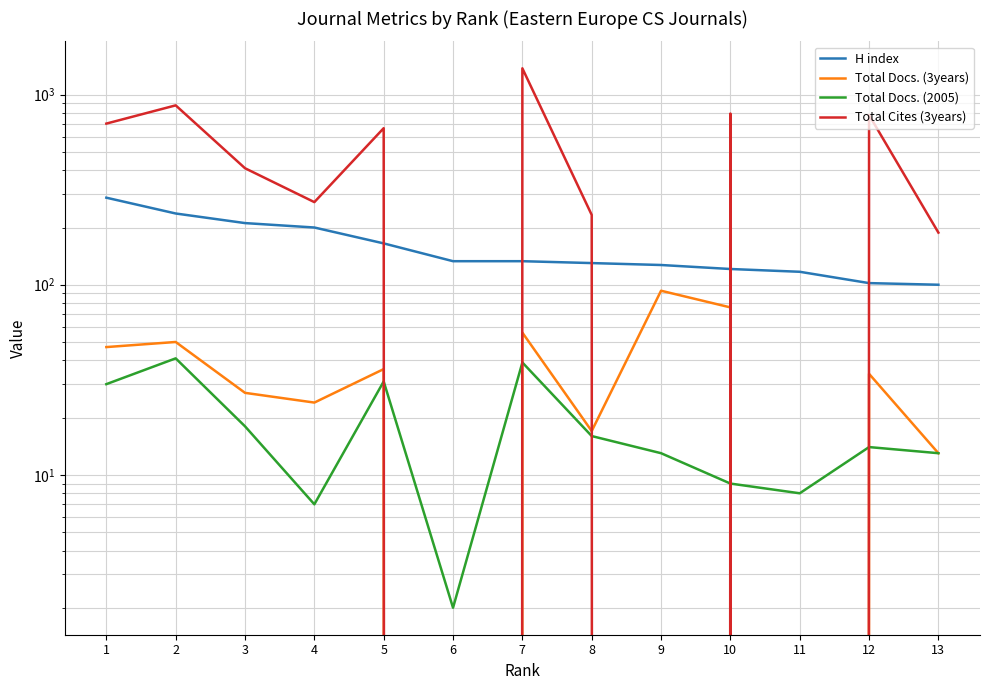

Which category has the lowest value across all series?

6